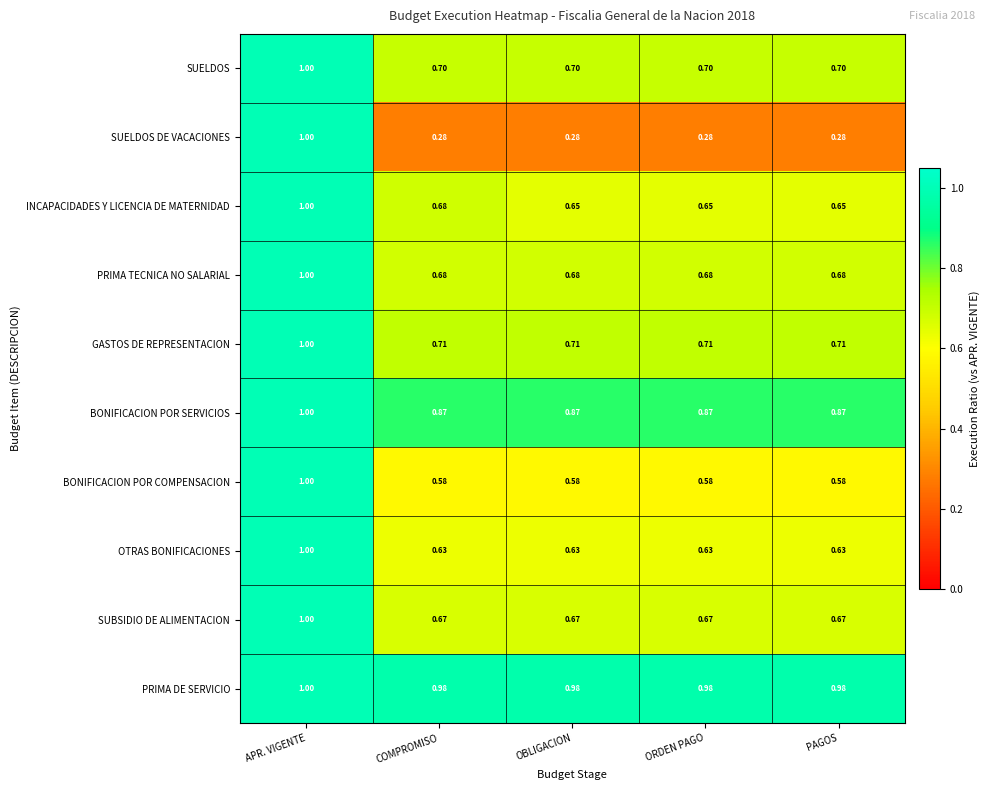

Which series changed the most between APR. VIGENTE and OBLIGACION?

SUELDOS DE VACACIONES